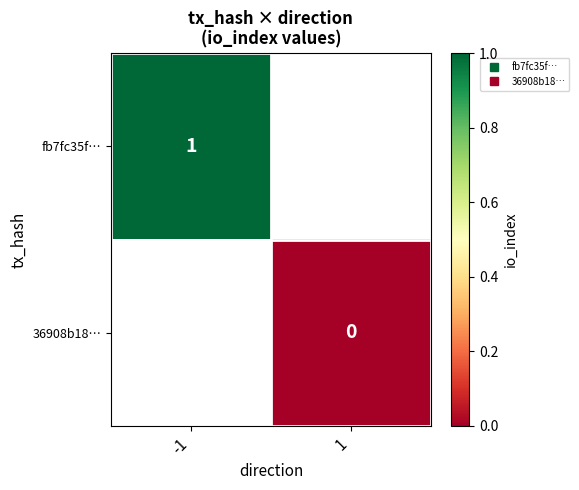

The value of fb7fc35f… at -1 is 1.0. True or false?

True